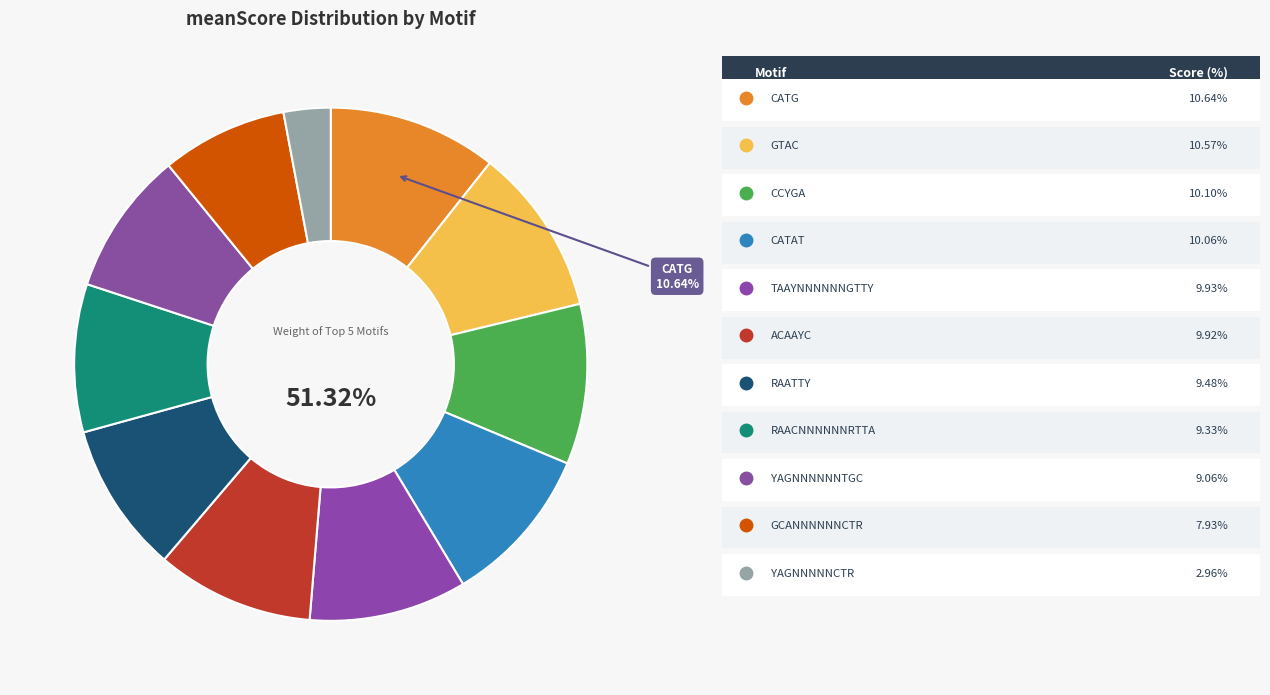

How many slices are in this pie chart?

11